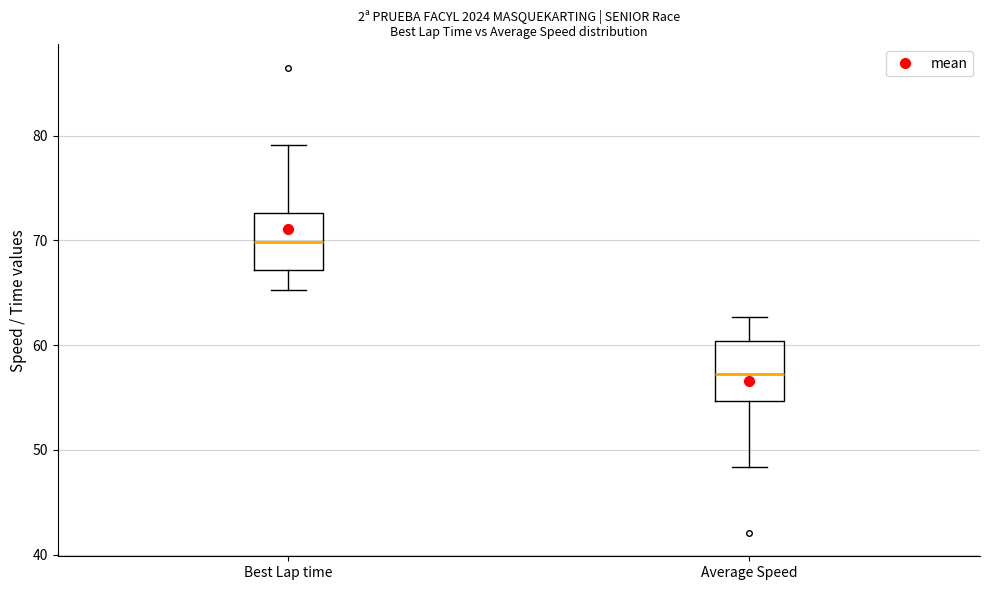

Reading left to right, transcribe this box plot: for each box, give where its median line is, the range the box spans, and where its two whiskers end, as read against the y-axis. The values are not printed on the chart, so give them approximately, as read against the axis.

Best Lap time: median 70, box 67 to 73, whiskers 65 to 79
Average Speed: median 57, box 55 to 60, whiskers 48 to 63